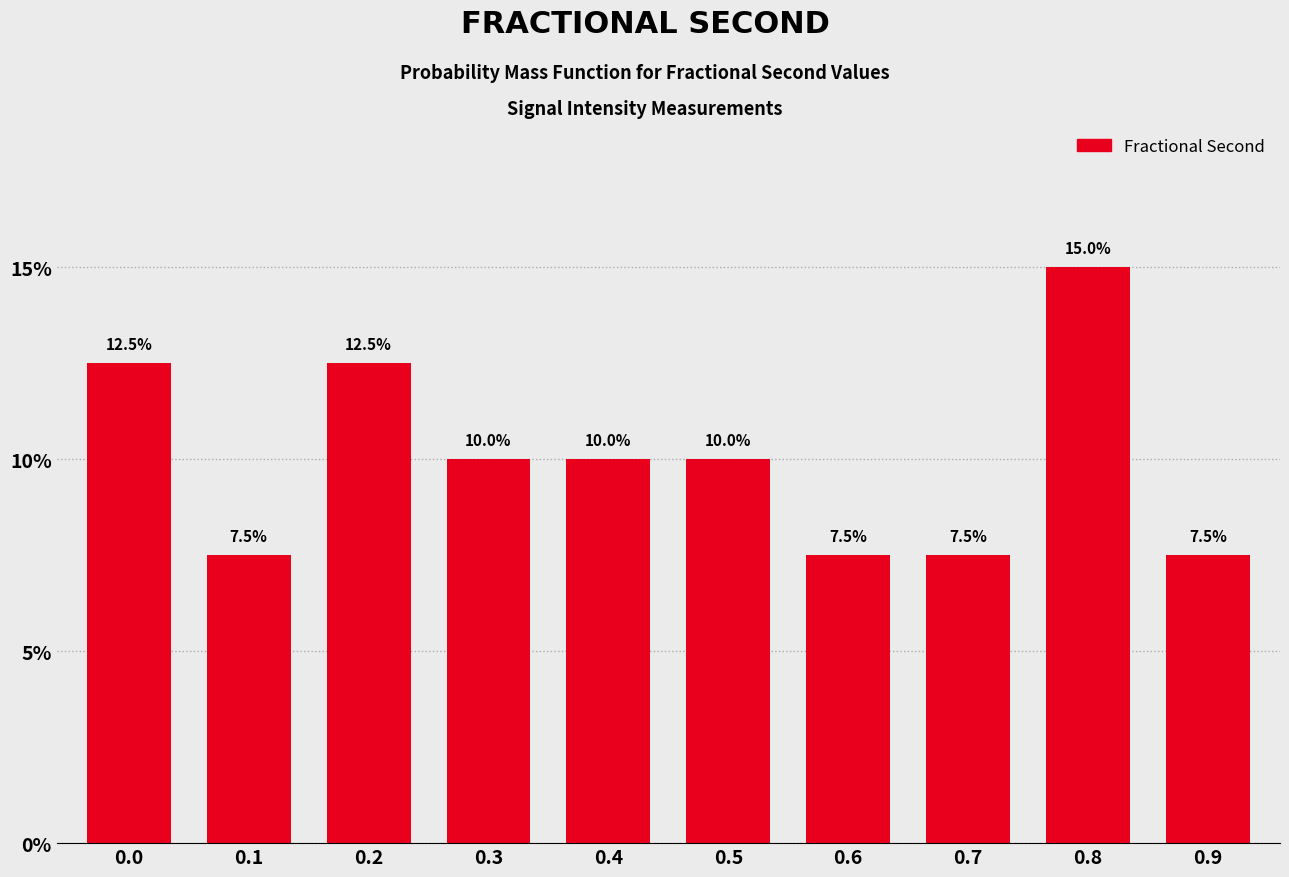

Reading left to right, transcribe all the data shown in this chart.

12.5	7.5	12.5	10.0	10.0	10.0	7.5	7.5	15.0	7.5